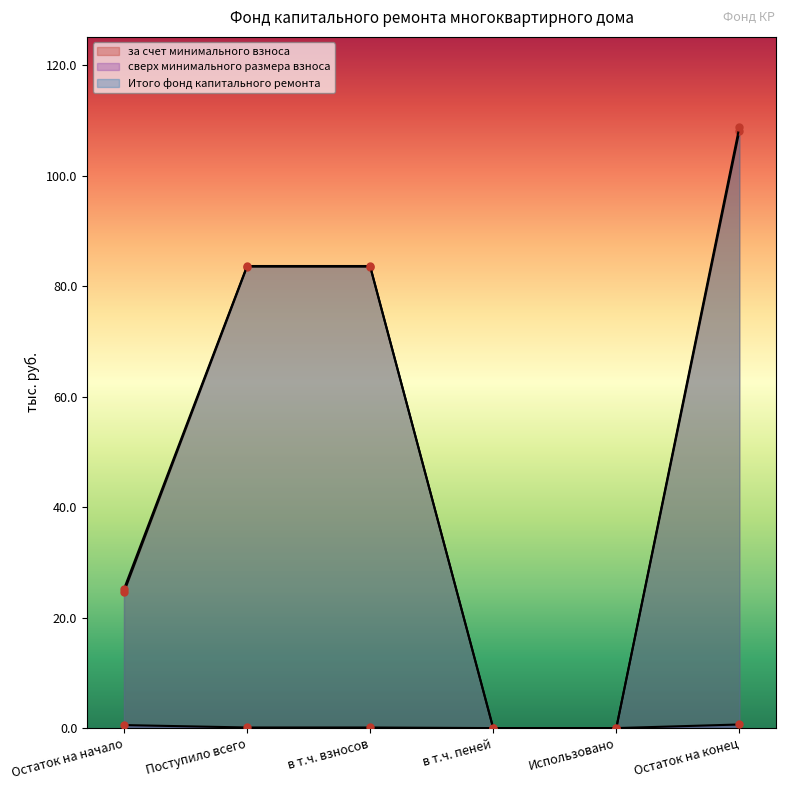

Reading left to right, list all the values displayed in this chart.

за счет минимального взноса: 24.6	83.5	83.5	0.0	0.0	108.1
сверх минимального размера взноса: 0.5	0.1	0.1	0.0	0.0	0.7
Итого фонд капитального ремонта: 25.2	83.6	83.6	0.0	0.0	108.8